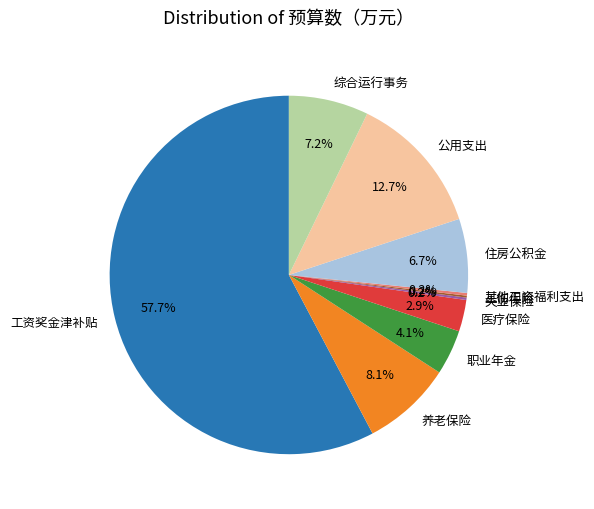

Which category has the biggest portion of the pie?

工资奖金津补贴